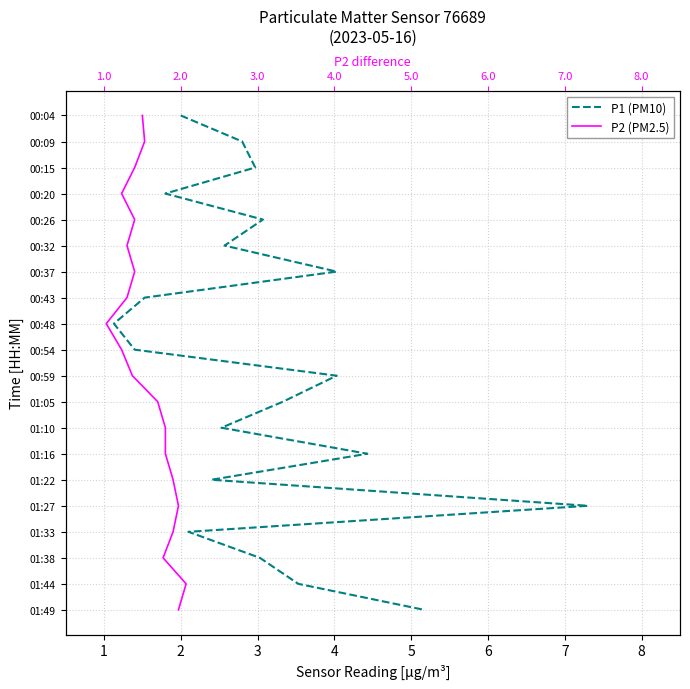

True or false: P2 (PM2.5) and P1 (PM10) cross at least once.

False